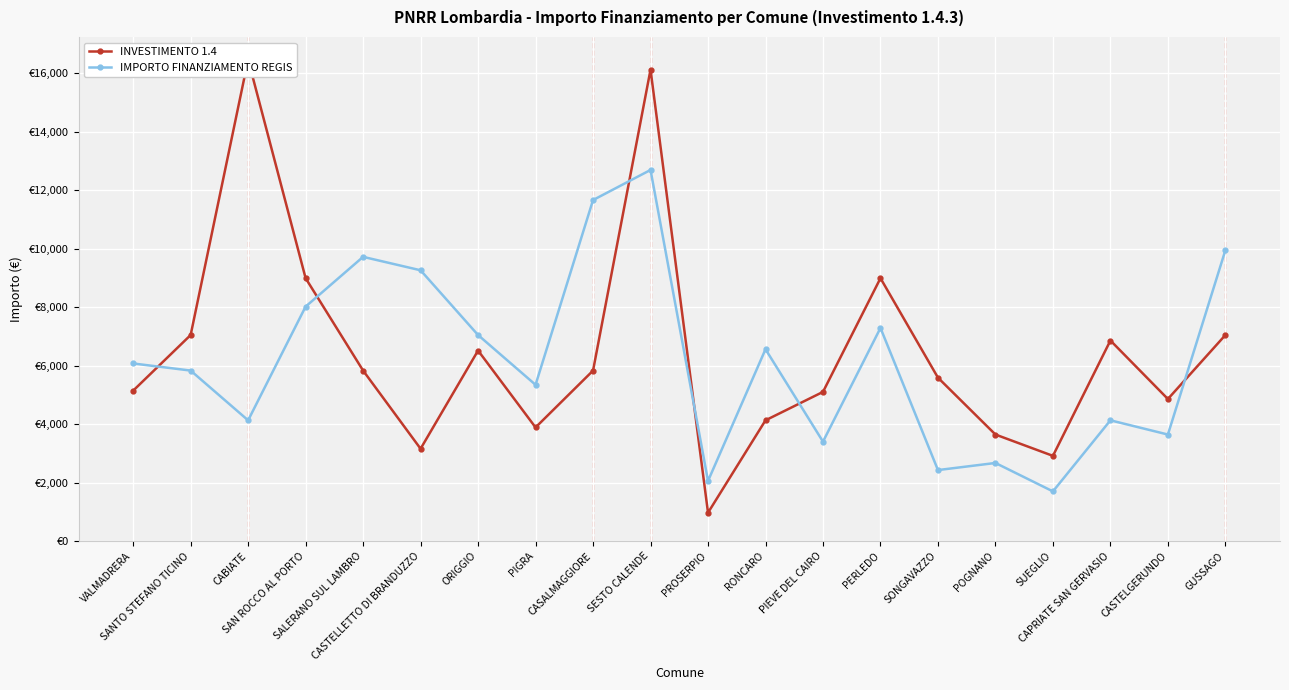

Which category has the highest value in the INVESTIMENTO 1.4 series?

CABIATE